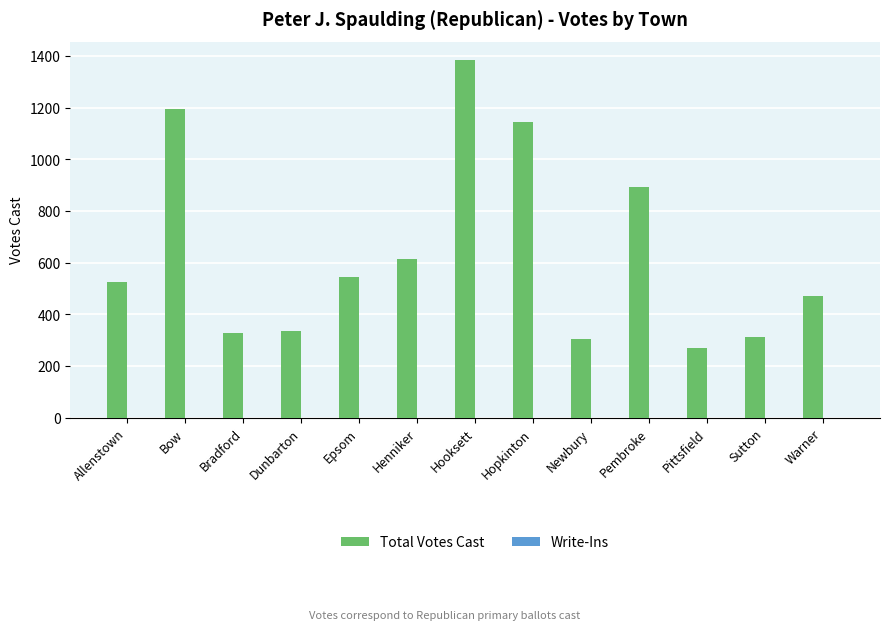

What position from the left is Hooksett?

7